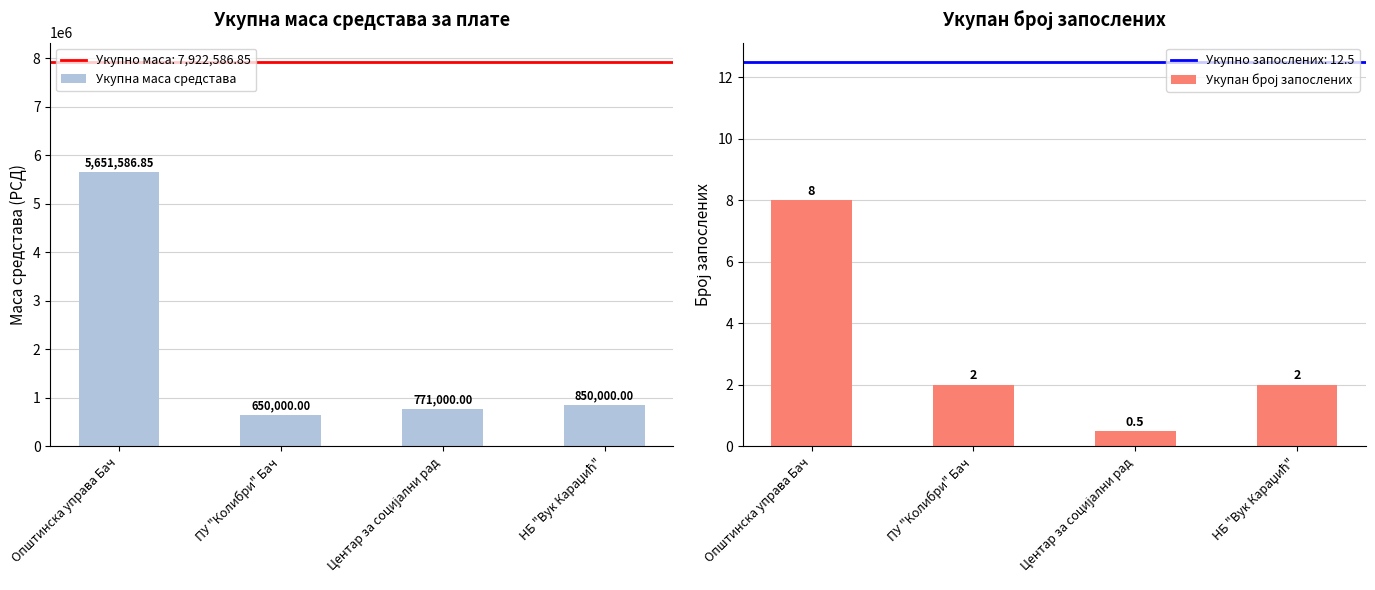

Reading right to left, transcribe all the data shown in this chart.

Укупна маса средстава: 850000.0	771000.0	650000.0	5651586.8
Укупан број запослених: 2.0	0.5	2.0	8.0